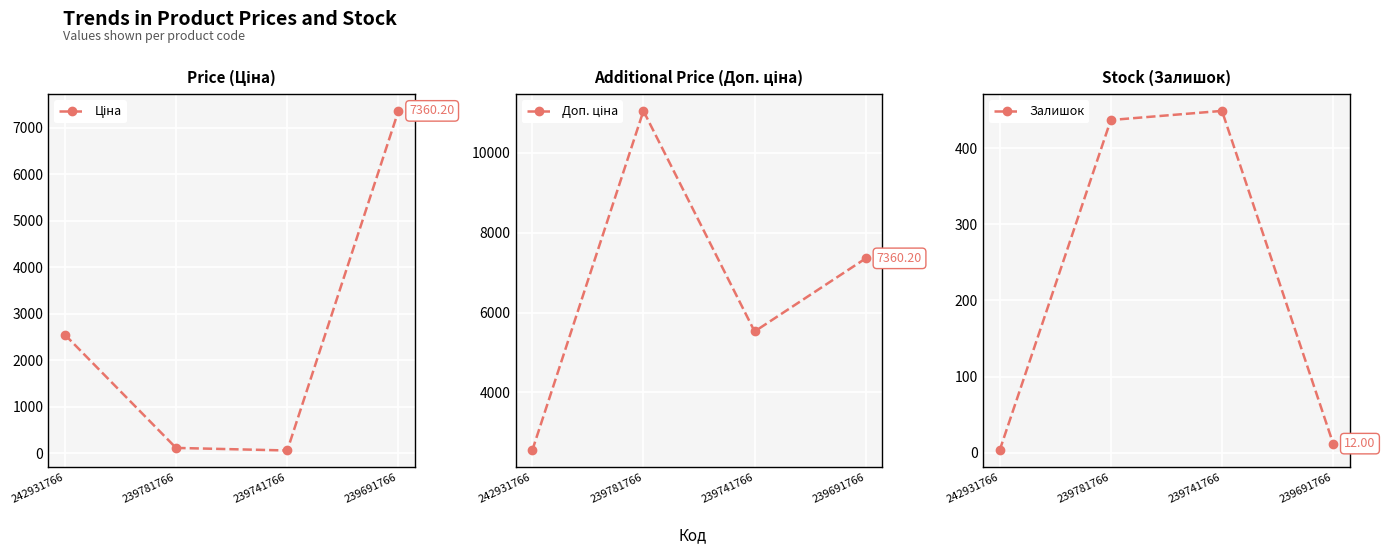

Which has a higher value, 242931766 or 239691766?

239691766